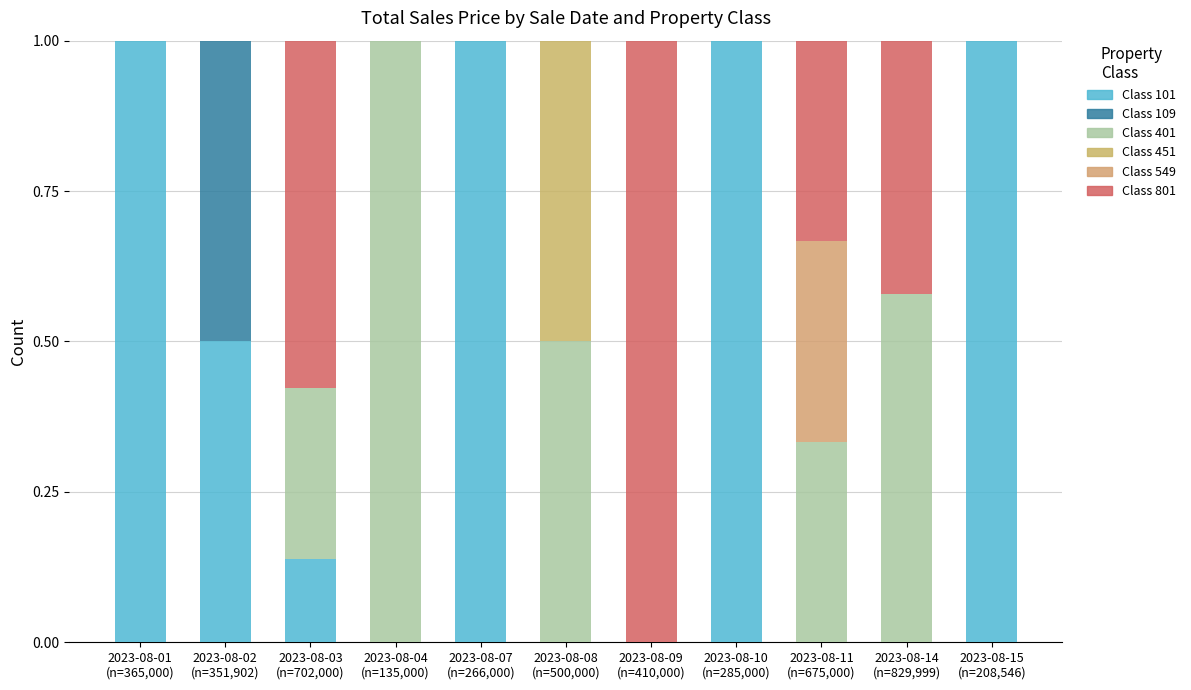

Are the bars horizontal?

No